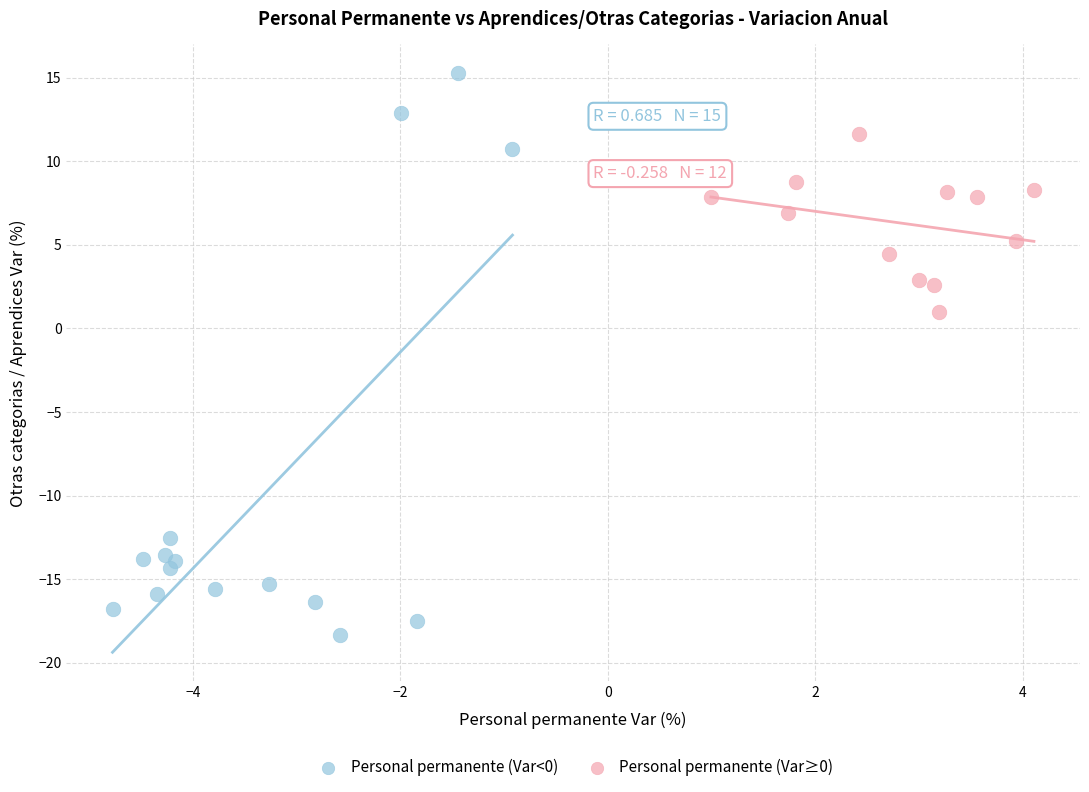

Which series contains the highest Y value?

Personal permanente (Var<0)